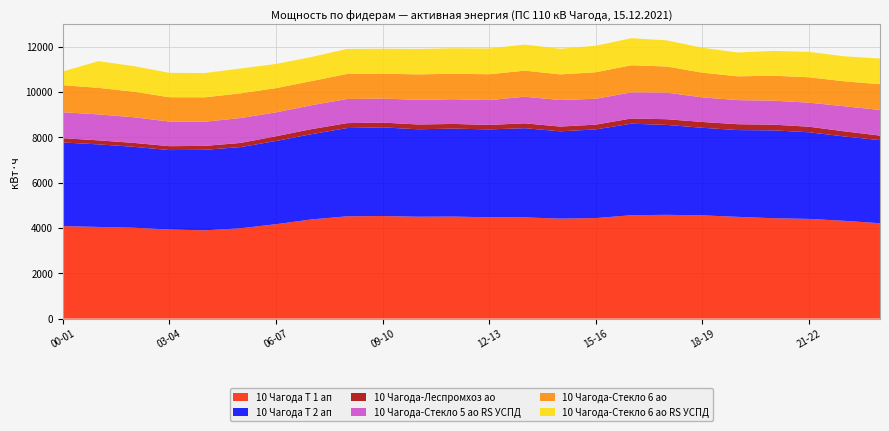

Reading left to right, what are all the values shown in this chart?

10 Чагода Т 1 ап: 4080.0	4044.0	4008.0	3930.0	3894.0	3984.0	4164.0	4374.0	4512.0	4524.0	4494.0	4500.0	4470.0	4464.0	4410.0	4434.0	4560.0	4578.0	4554.0	4488.0	4428.0	4398.0	4314.0	4206.0
10 Чагода Т 2 ап: 3690.0	3642.0	3570.0	3504.0	3552.0	3582.0	3672.0	3762.0	3894.0	3912.0	3858.0	3882.0	3876.0	3936.0	3852.0	3912.0	4038.0	3966.0	3864.0	3828.0	3876.0	3822.0	3720.0	3666.0
10 Чагода-Леспромхоз ао: 189.0	178.2	172.8	172.8	174.0	182.4	208.2	222.6	217.2	211.2	211.8	205.2	198.0	214.2	209.4	210.0	230.4	251.4	256.2	258.6	251.4	245.4	226.2	200.4
10 Чагода-Стекло 5 ао RS УСПД: 1143.6	1144.0	1131.6	1086.0	1066.4	1098.4	1053.6	1055.2	1064.4	1058.4	1087.6	1091.2	1095.2	1172.8	1172.0	1141.2	1151.2	1174.4	1083.2	1062.8	1059.2	1060.4	1107.2	1131.6
10 Чагода-Стекло 6 ао: 1194.0	1172.4	1126.8	1072.8	1075.2	1090.8	1068.0	1063.2	1105.2	1099.2	1122.0	1123.2	1140.0	1150.8	1130.4	1170.0	1196.4	1150.8	1092.0	1050.0	1101.6	1119.6	1100.4	1136.4
10 Чагода-Стекло 6 ао RS УСПД: 603.6	1176.0	1128.6	1076.4	1071.0	1094.4	1068.0	1063.2	1102.8	1098.0	1122.6	1122.6	1137.0	1150.8	1130.4	1169.4	1194.6	1153.8	1098.0	1051.2	1093.8	1122.0	1101.6	1132.2